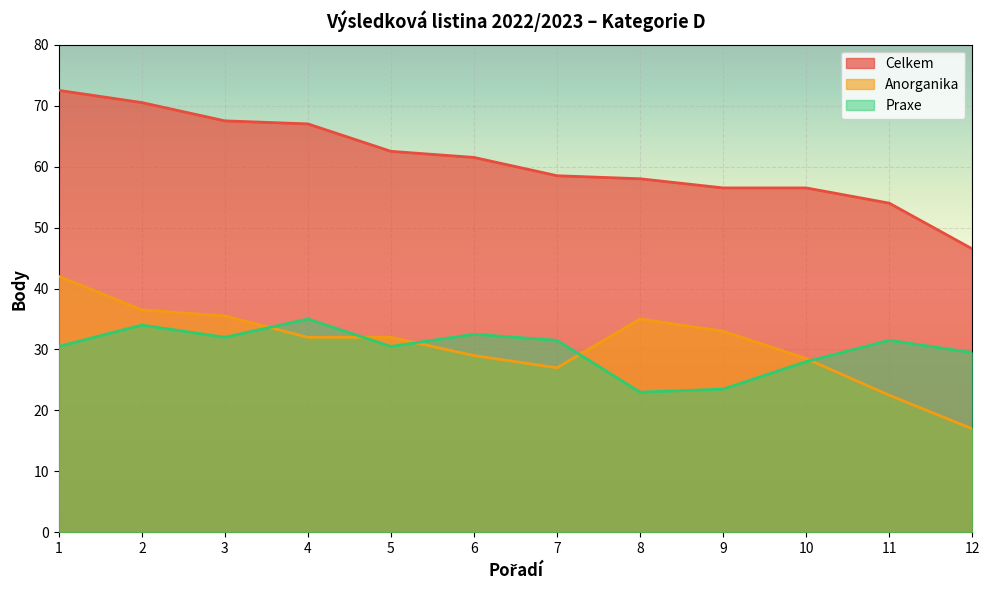

Which category has the highest value in the Anorganika series?

1